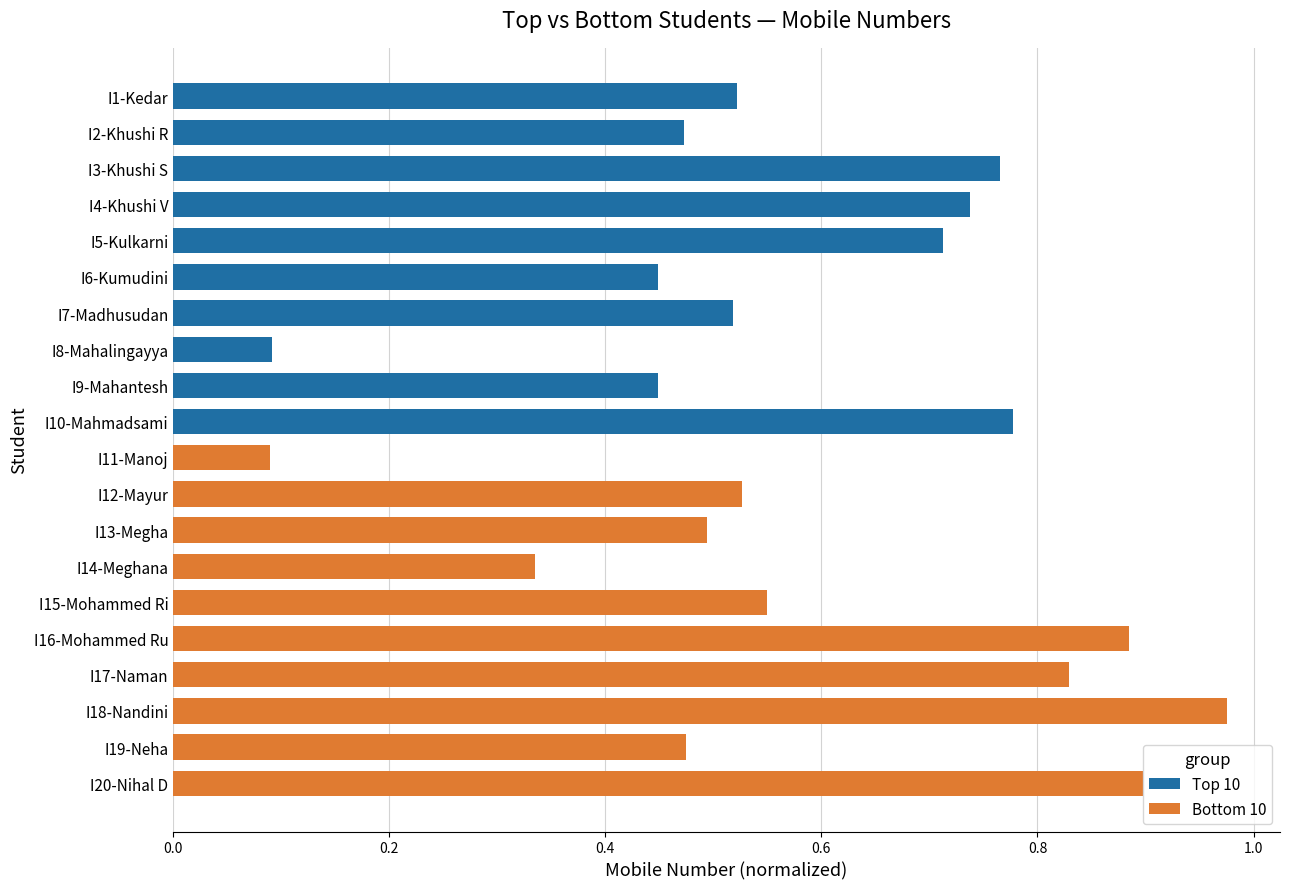

Is it true that Top 10 equals 0.5 at I2-Khushi R?

True